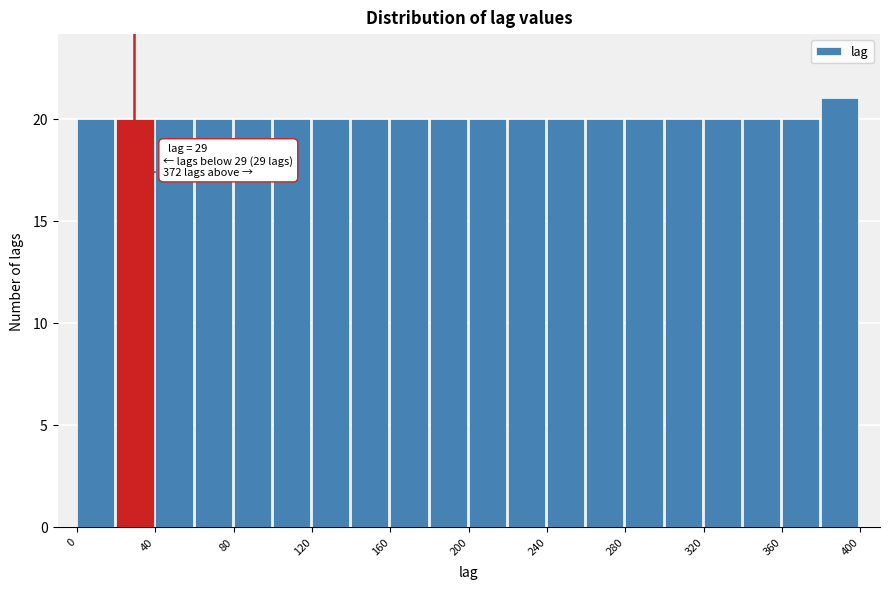

Which range on the x-axis has the tallest bar?

380 to 400